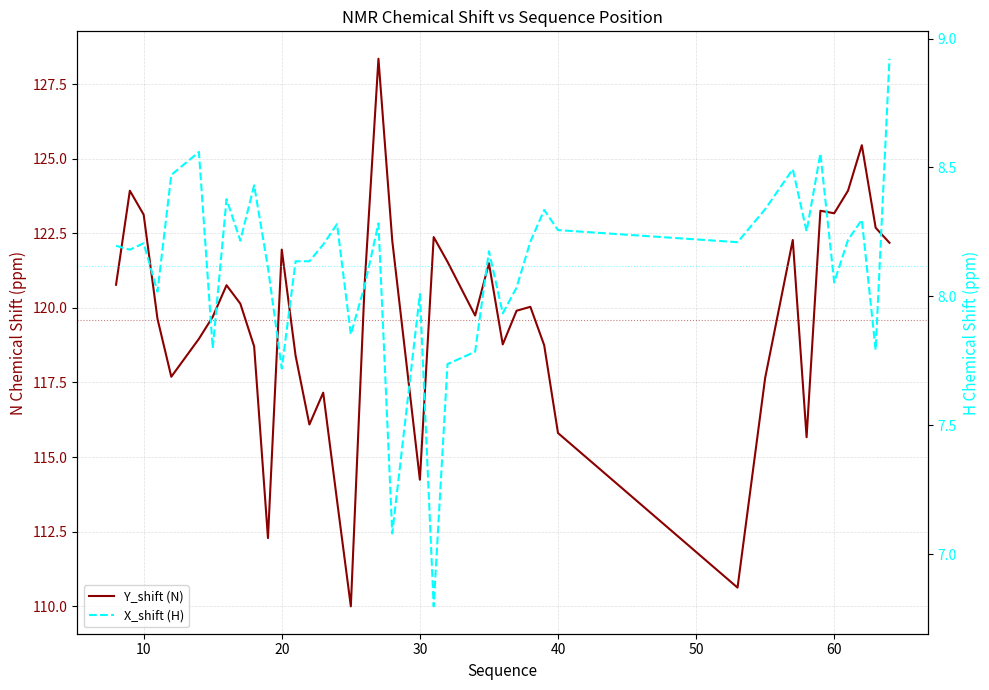

True or false: X_shift (H) has more than 1 points higher than both neighbors.

True